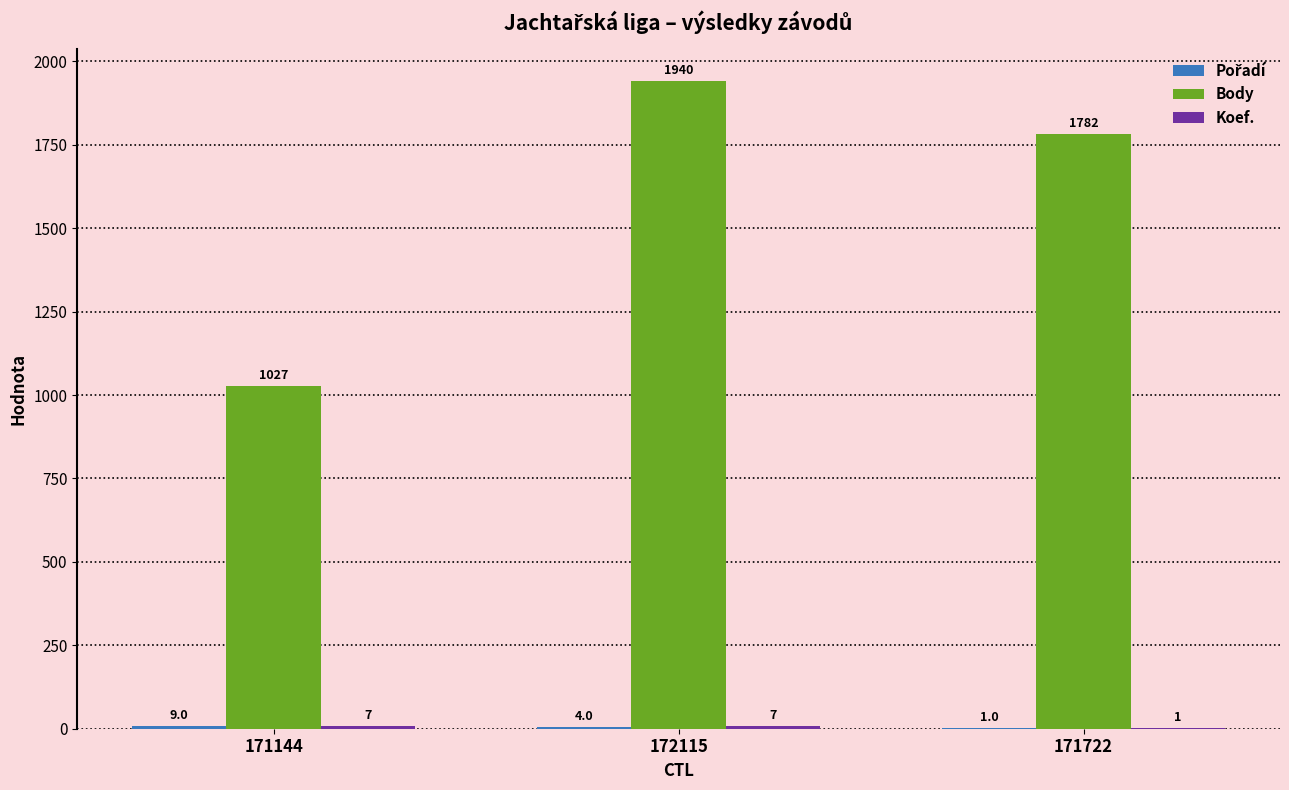

How many groups of bars are there?

3